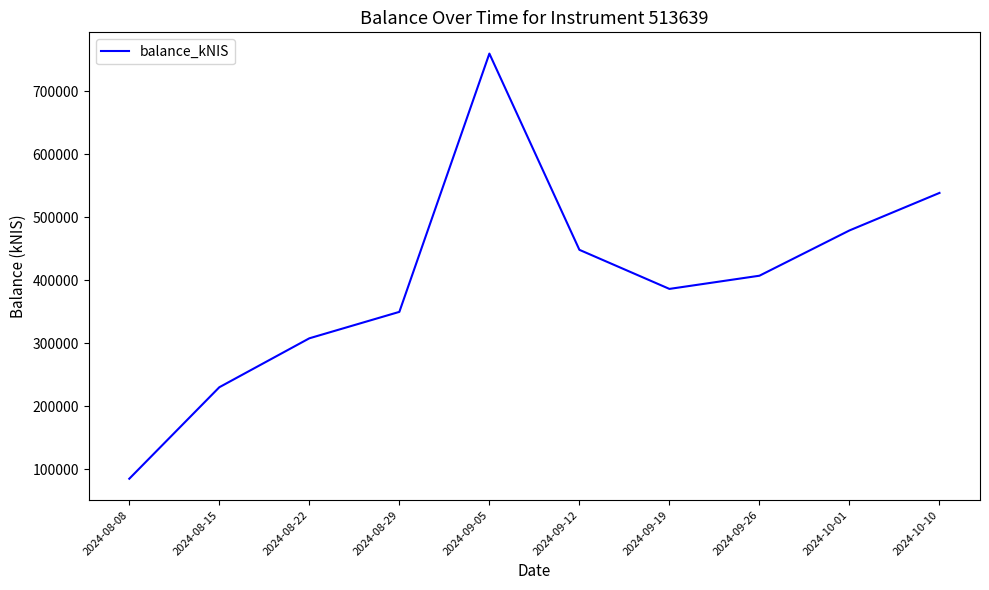

What is the change in value from 2024-09-12 to 2024-10-01?

+30772.7